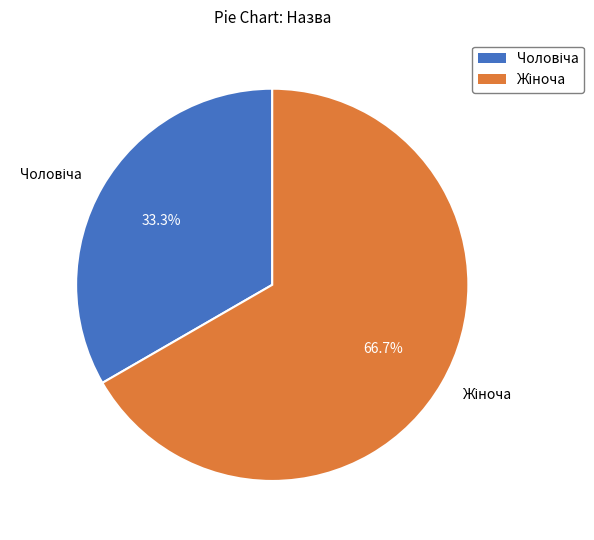

How many segments does this pie chart have?

2